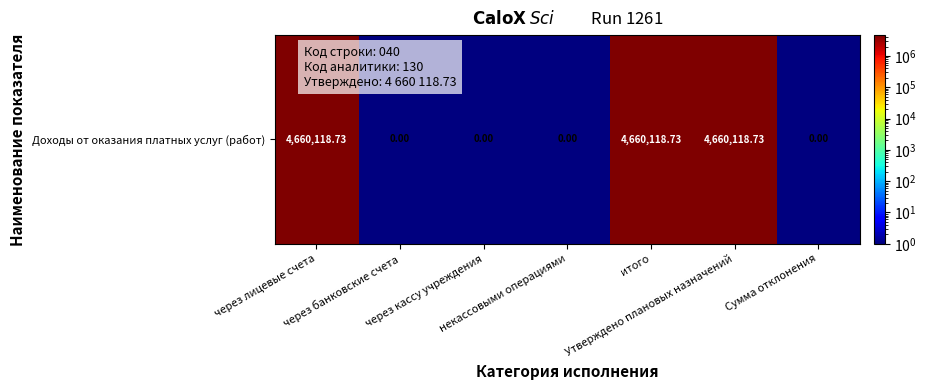

What is the approximate value at некассовыми операциями?

0.5